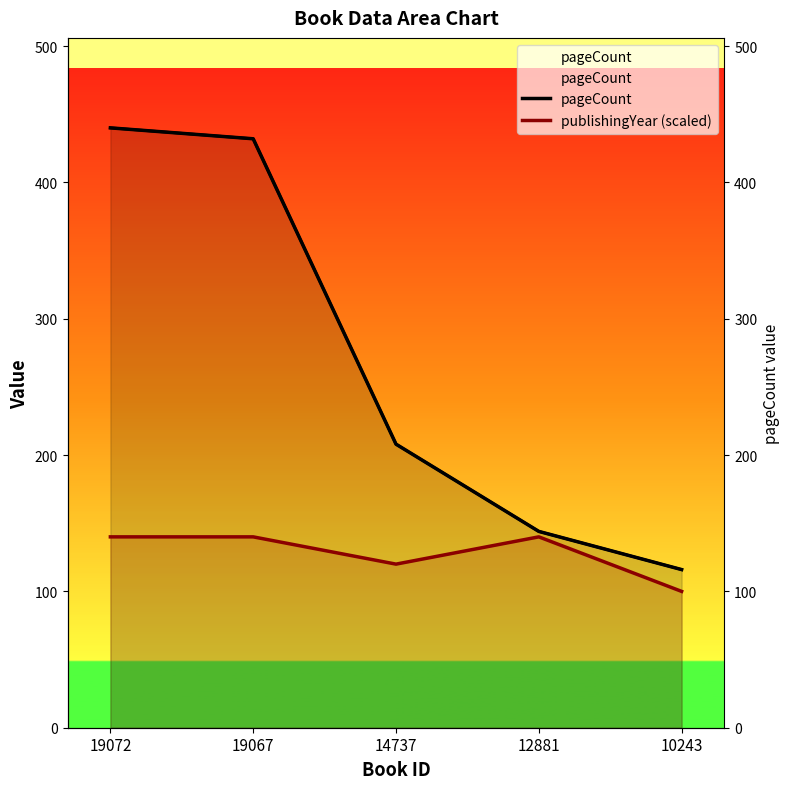

True or false: publishingYear (scaled) and pageCount cross at least once.

False